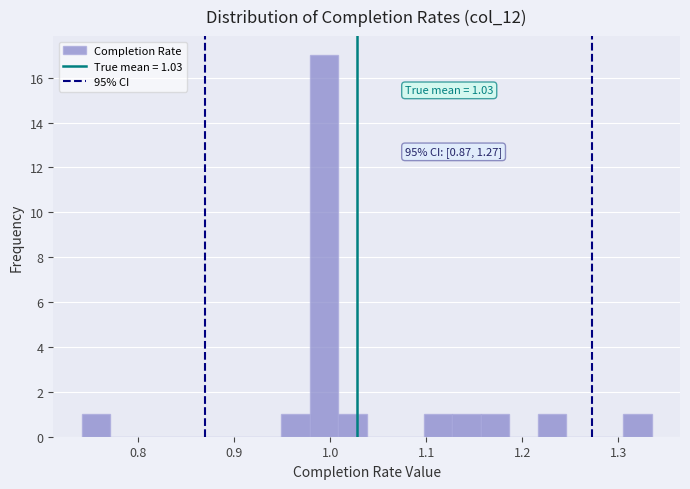

Read against the x-axis, roughly where is the centre of the tallest bar?

0.99